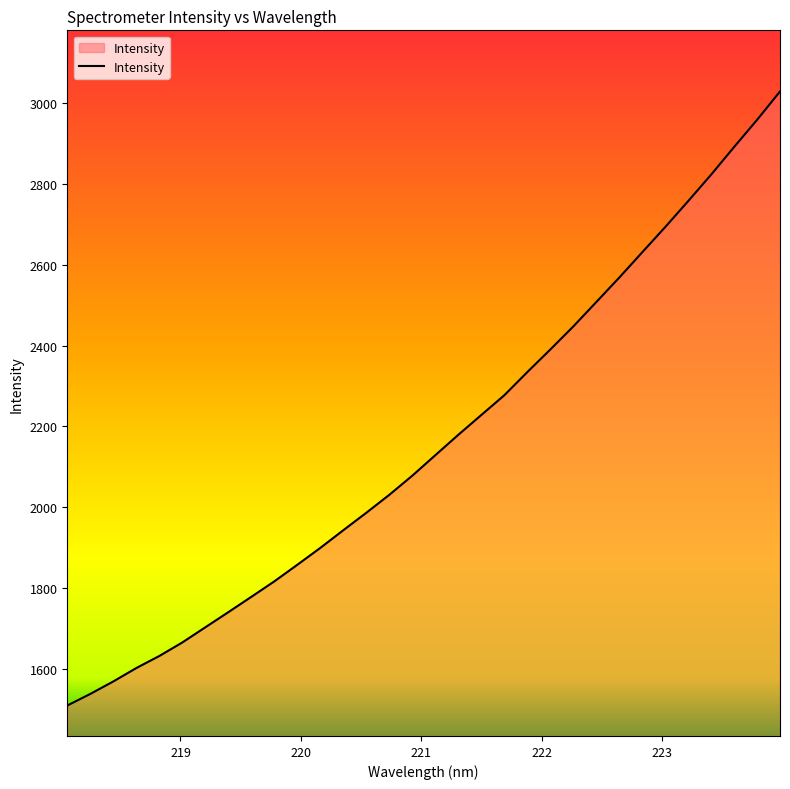

What is the difference between the maximum and minimum values?

1520.7